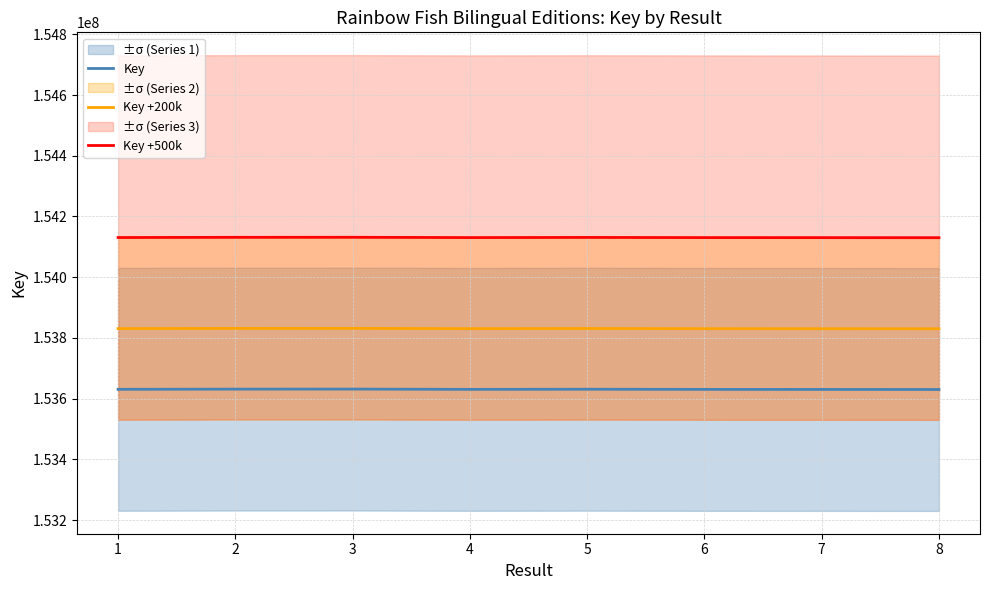

Reading left to right, what are all the values shown in this chart?

Key: 153630674	153631342	153631474	153630503	153630986	153630461	153630326	153630103
Key +200k: 153830674	153831342	153831474	153830503	153830986	153830461	153830326	153830103
Key +500k: 154130674	154131342	154131474	154130503	154130986	154130461	154130326	154130103